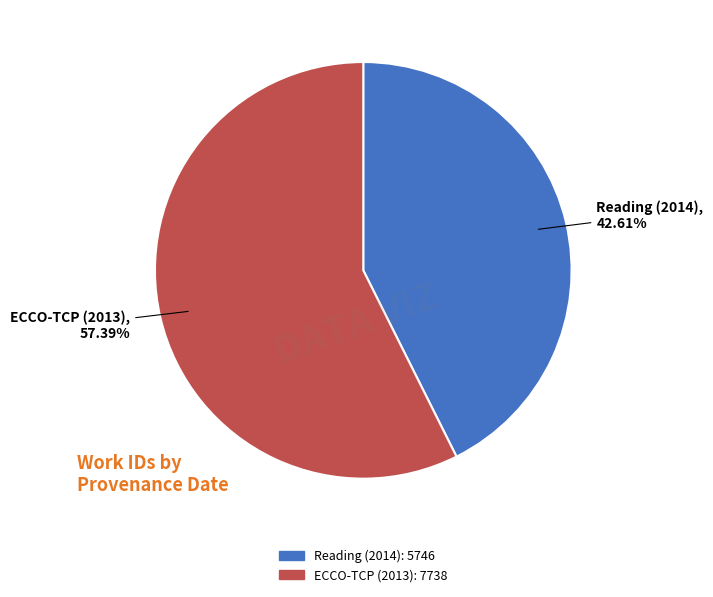

Is there a majority slice in this chart?

Yes